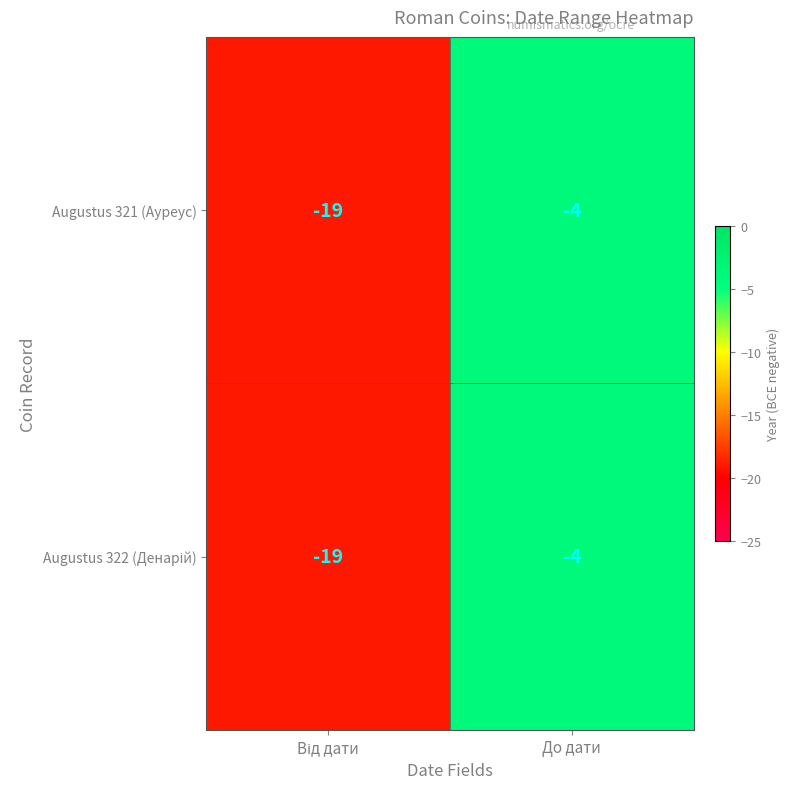

At which label is Augustus 321 (Ауреус) closest to -11?

До дати